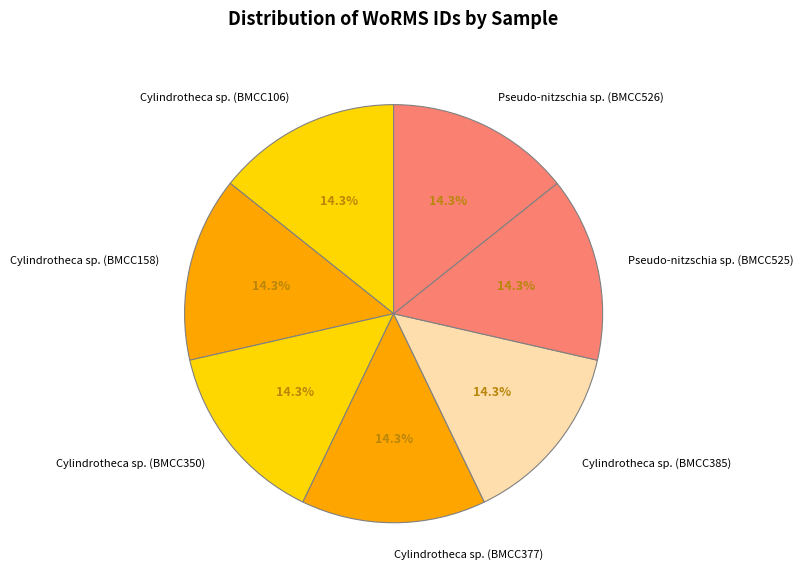

True or false: Cylindrotheca sp. (BMCC158) accounts for 5% of the total.

False